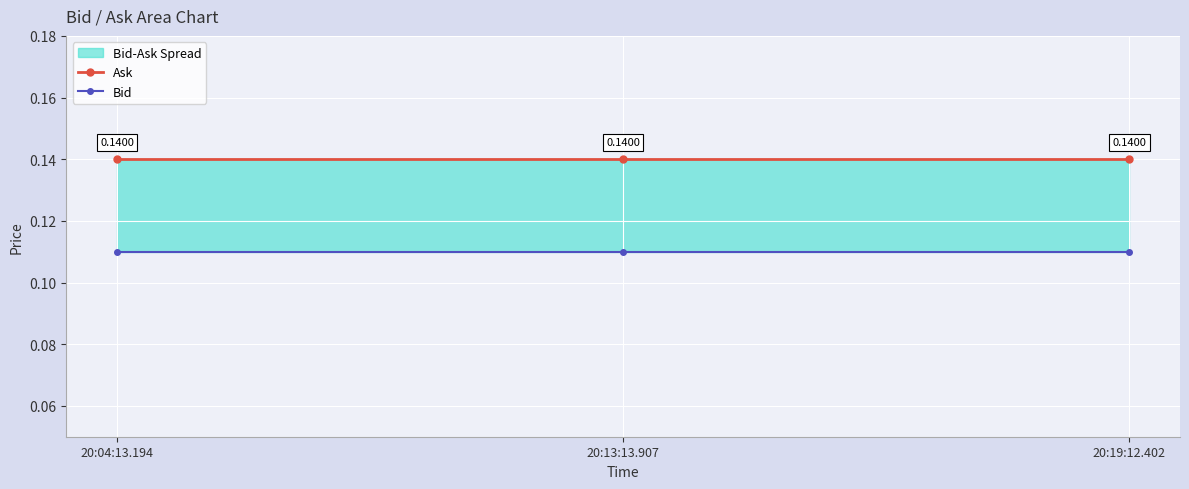

Which label corresponds to the smallest value in the chart?

20:04:13.194